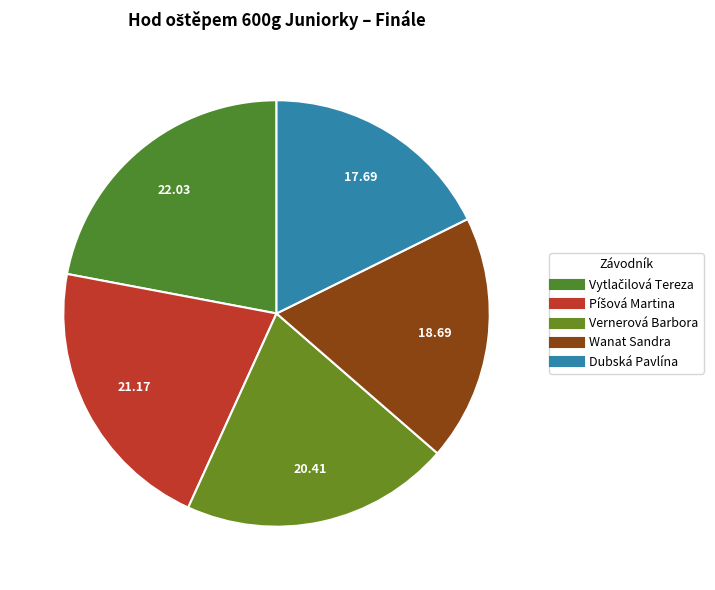

What is the total percentage of Vernerová Barbora and Píšová Martina?

41.6%